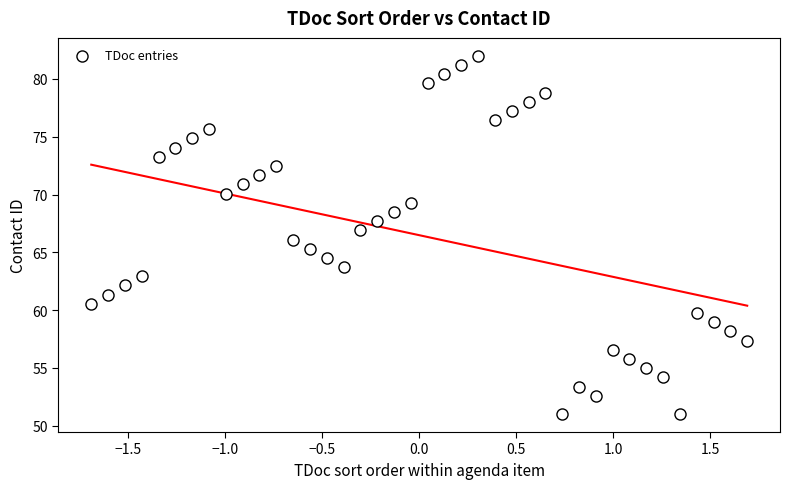

What is the range of X values (max minus min)?

3.4